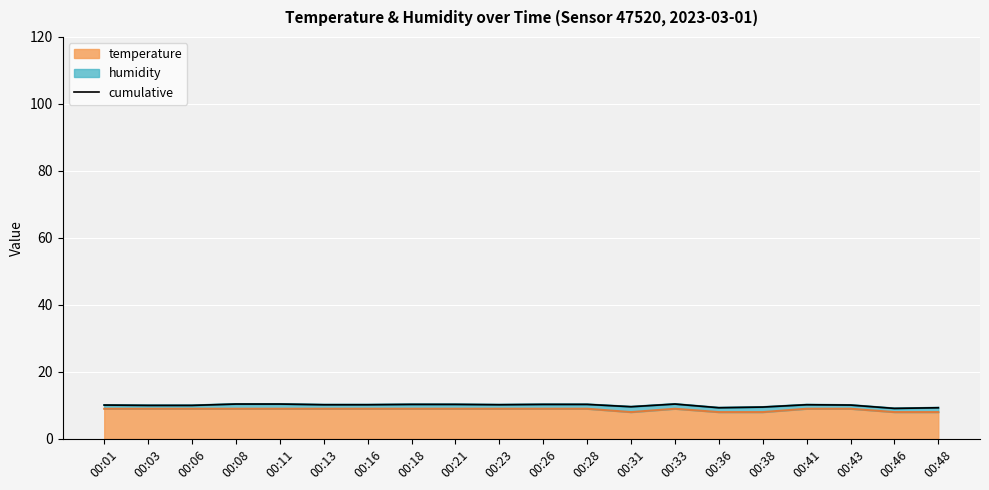

True or false: there are more than 0 points higher than both neighbors.

True